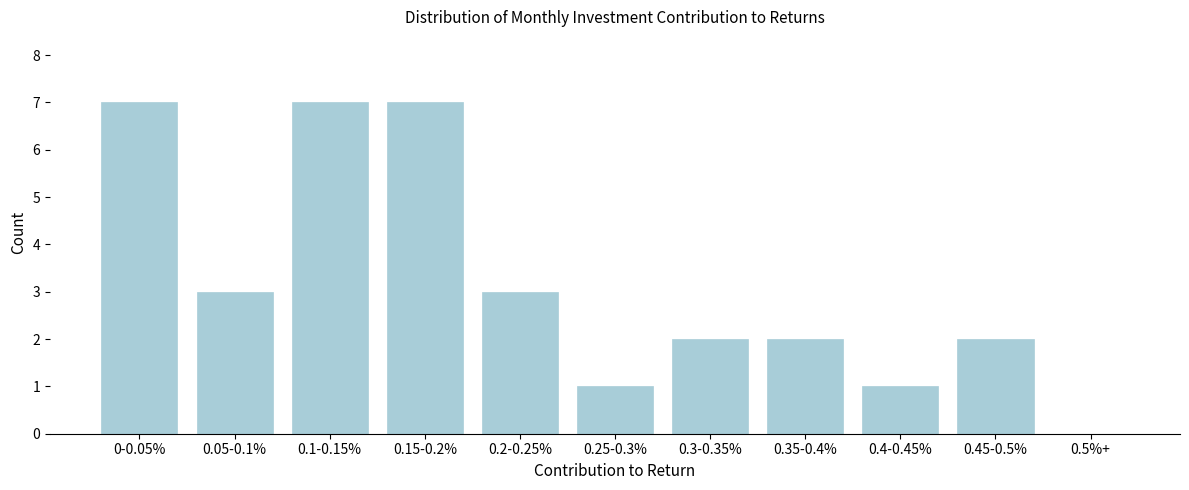

Reading right to left, extract all data points from this chart.

0.5%+=0	0.45-0.5%=2	0.4-0.45%=1	0.35-0.4%=2	0.3-0.35%=2	0.25-0.3%=1	0.2-0.25%=3	0.15-0.2%=7	0.1-0.15%=7	0.05-0.1%=3	0-0.05%=7